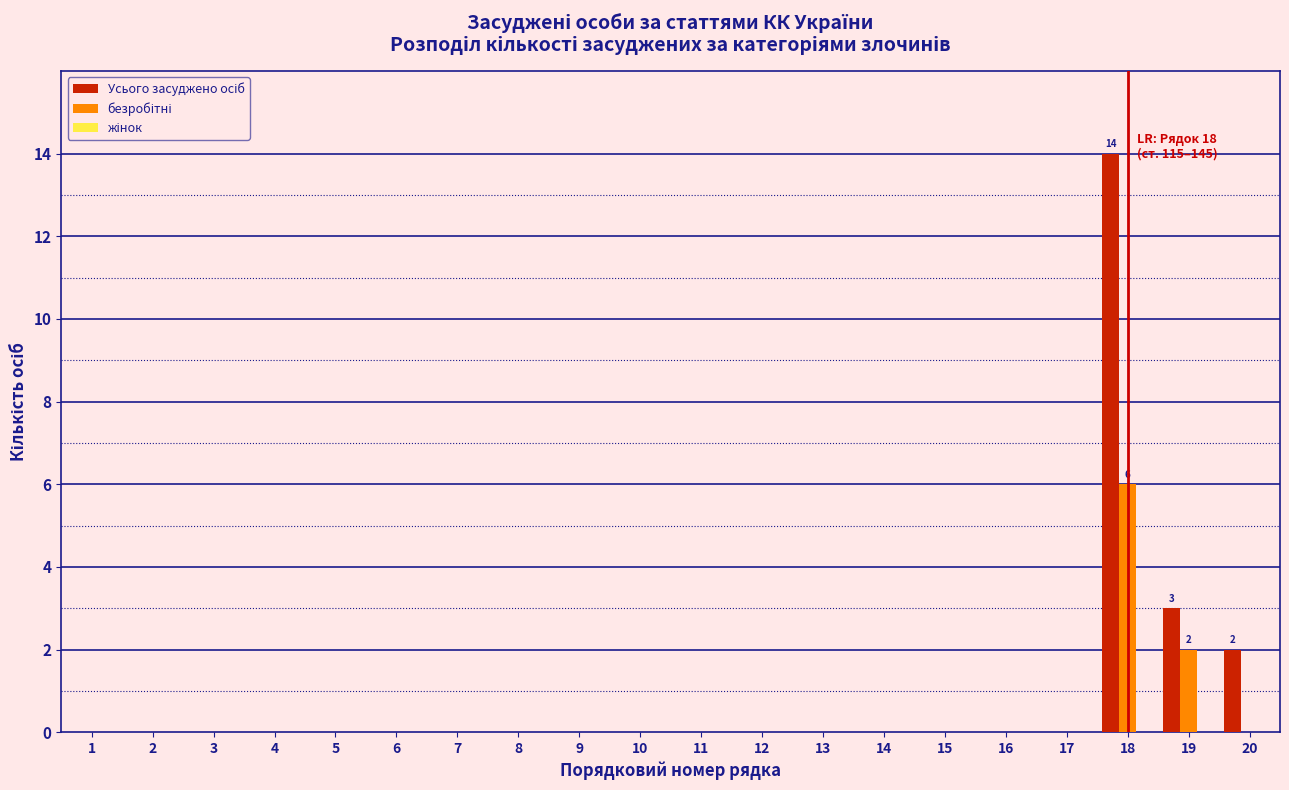

Which category has the highest value across all series?

18